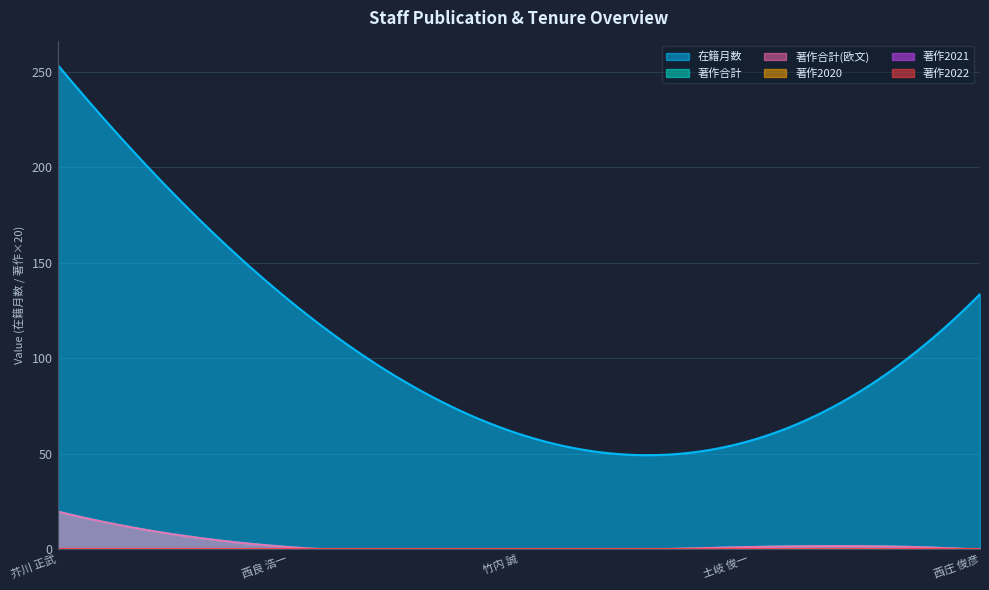

List the series in order of their peak value, highest first.

在籍月数, 著作合計, 著作合計(欧文), 著作2020, 著作2021, 著作2022